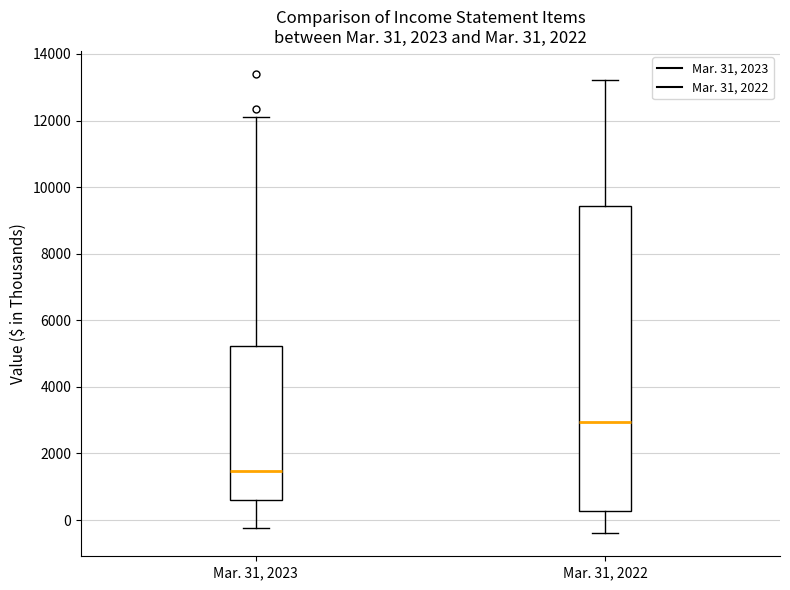

Comparing the boxes themselves (not the whiskers), which one is the tallest?

Mar. 31, 2022